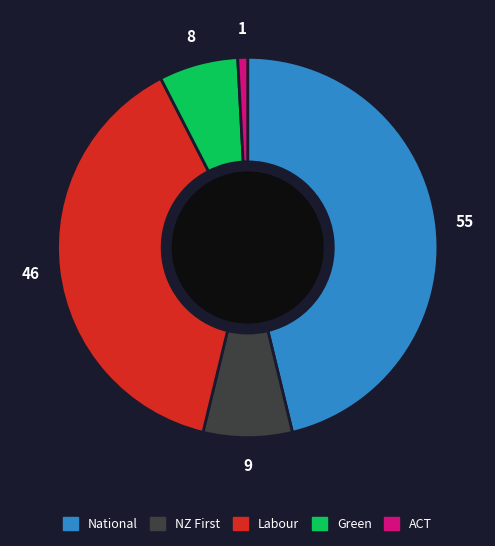

Is there a majority slice in this chart?

No